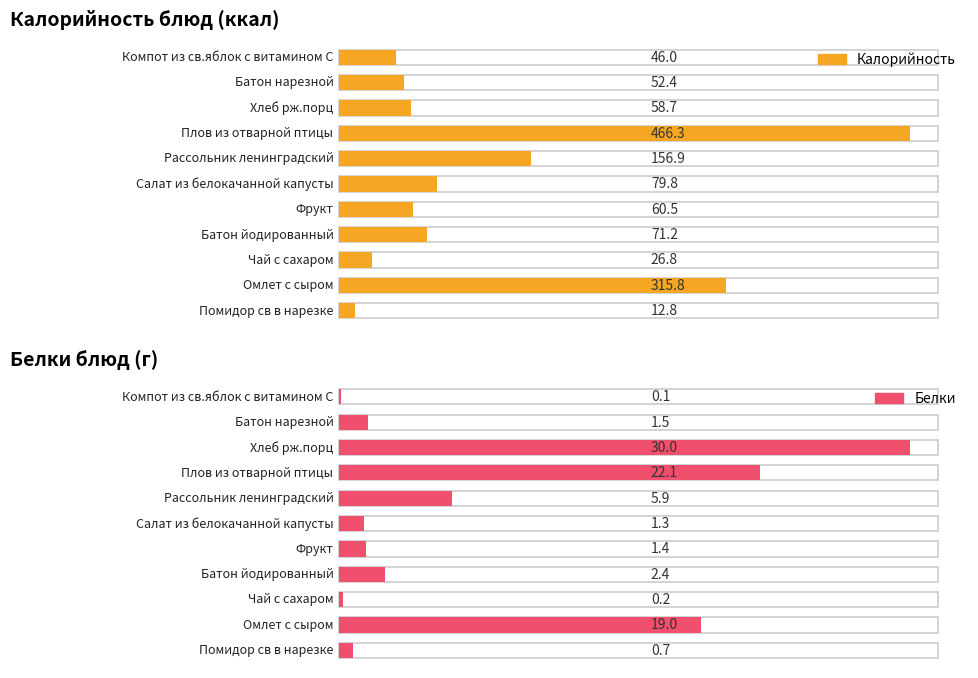

Is it true that Белки equals 0.7 at Помидор св в нарезке?

True